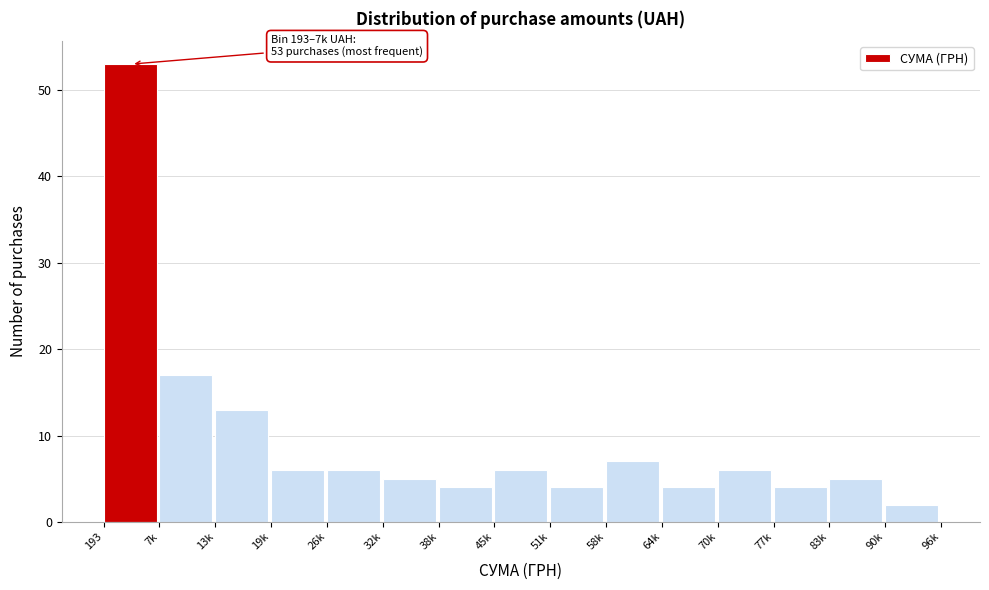

Reading left to right, extract all data points from this chart.

193=53	7k=17	13k=13	19k=6	26k=6	32k=5	38k=4	45k=6	51k=4	58k=7	64k=4	70k=6	77k=4	83k=5	90k=2